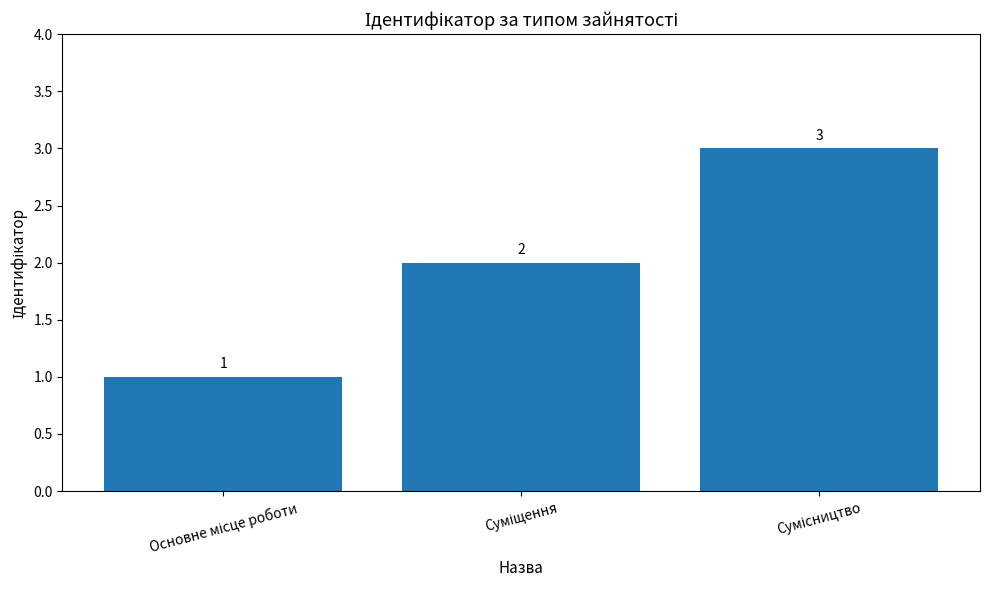

How many values are below 2?

1